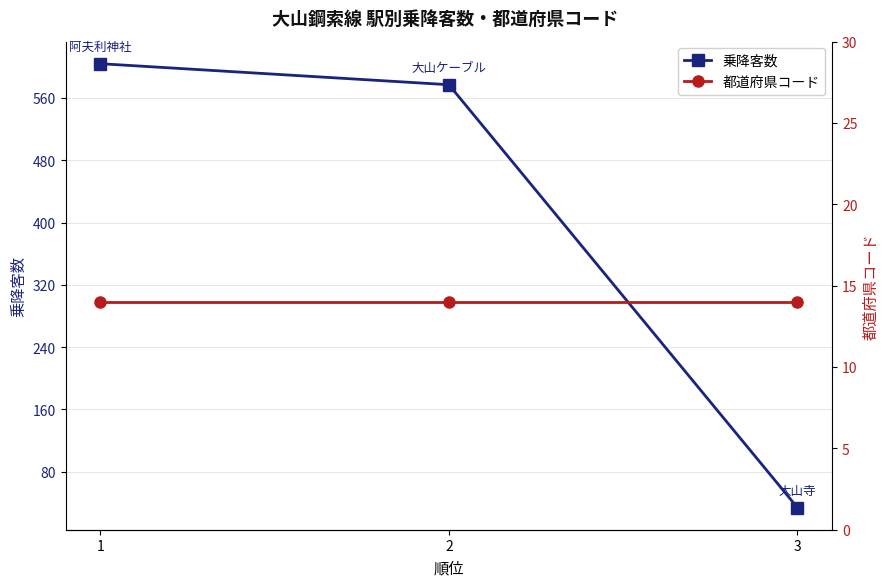

What is the spread (max minus min) of values at 2?

563